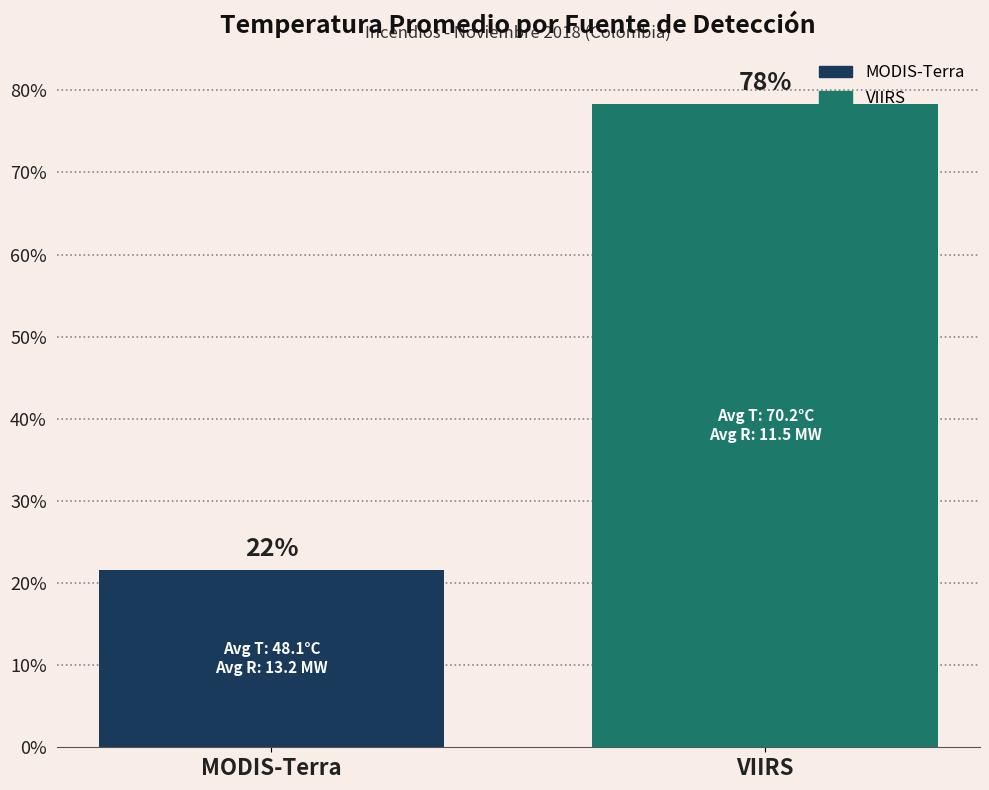

What is the label of the 2nd bar from the right?

MODIS-Terra